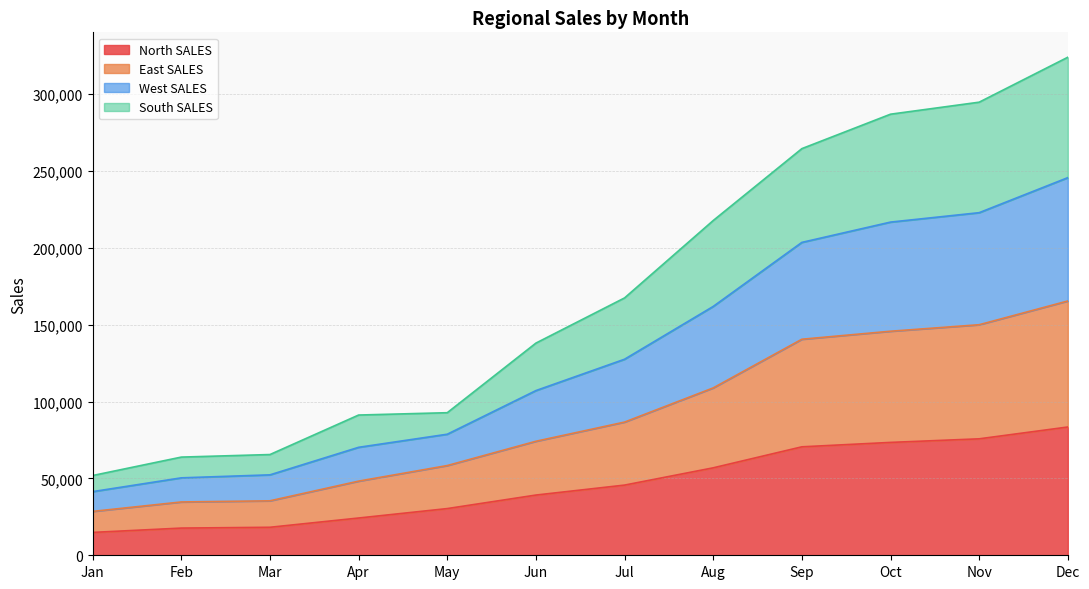

What is the total value across all series at Nov?

294777